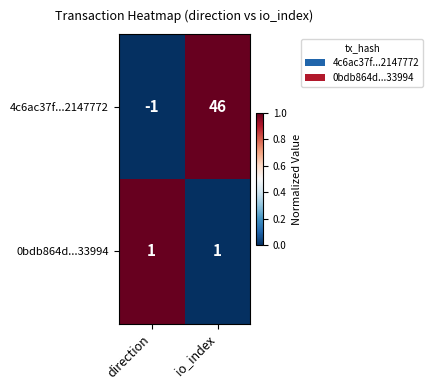

Which series has the widest spread of values?

4c6ac37f...2147772